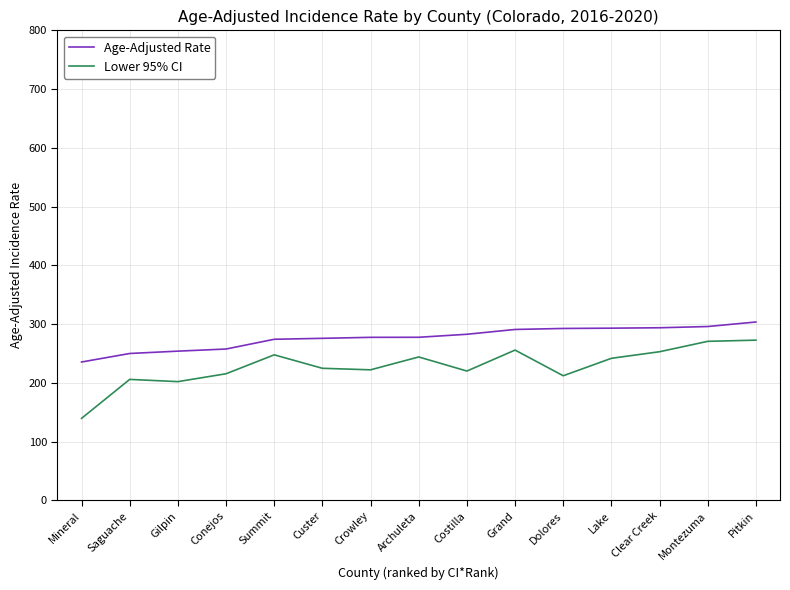

At which label does Lower 95% CI reach its minimum?

Mineral